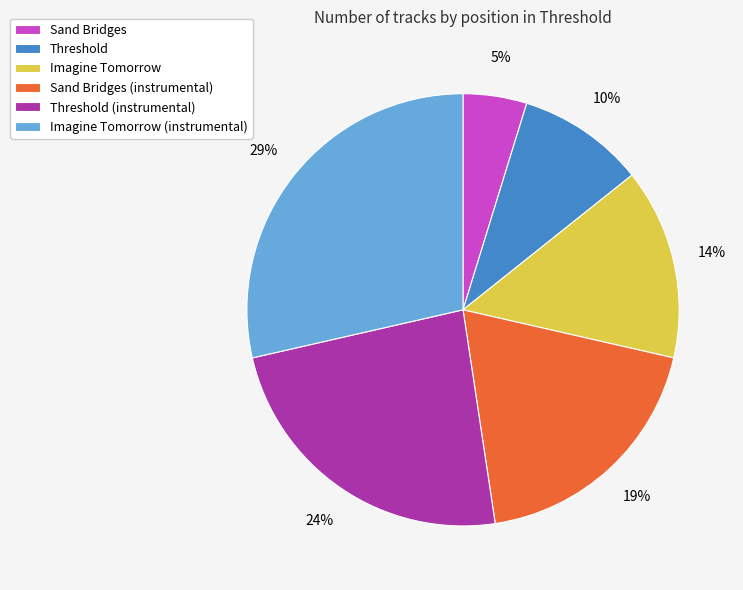

Which category has the biggest portion of the pie?

Imagine Tomorrow (instrumental)